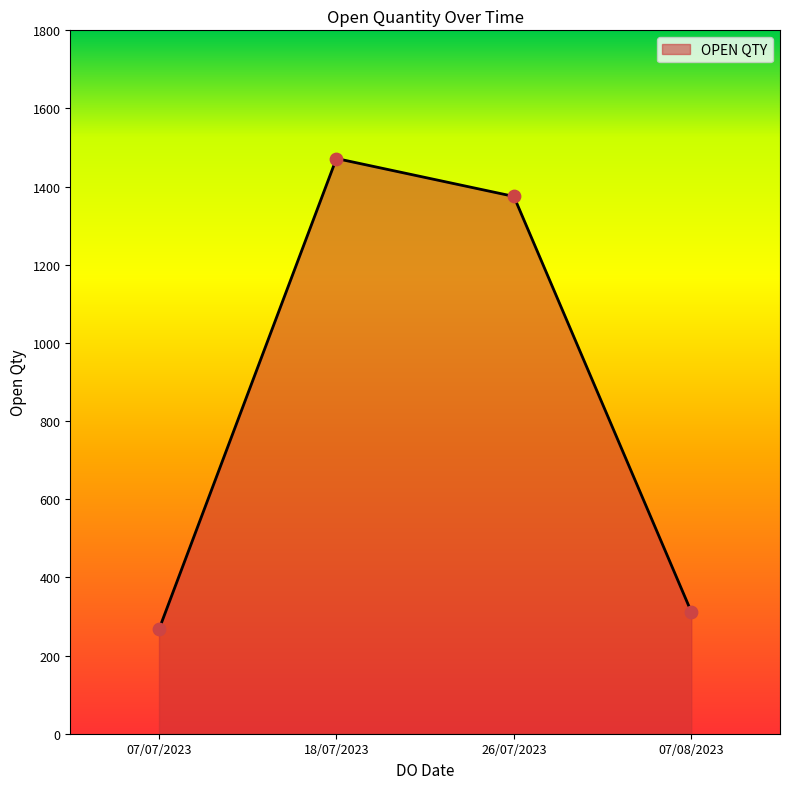

What is the change in value from 07/07/2023 to 26/07/2023?

+1108